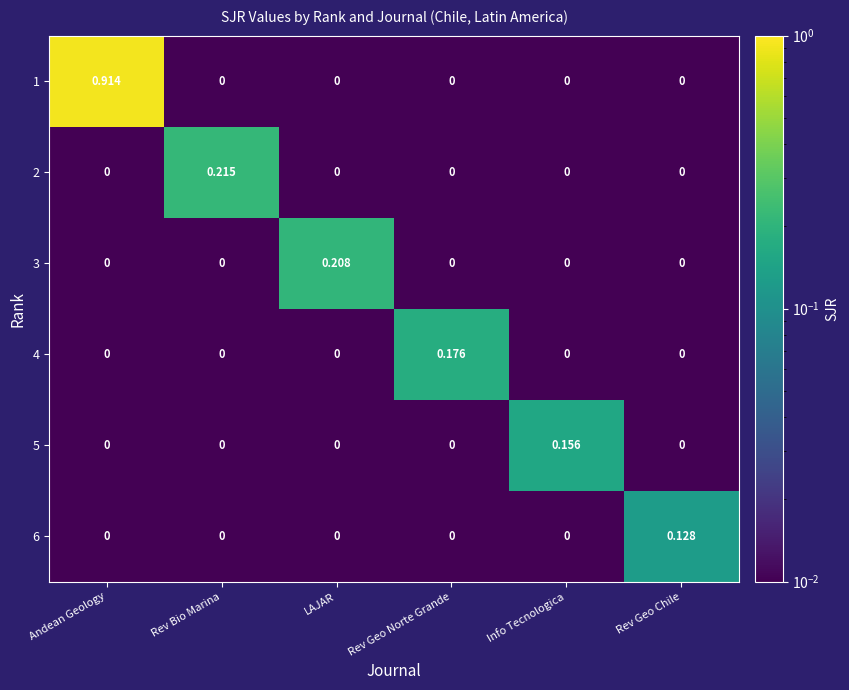

Which series has the largest total across all categories?

1